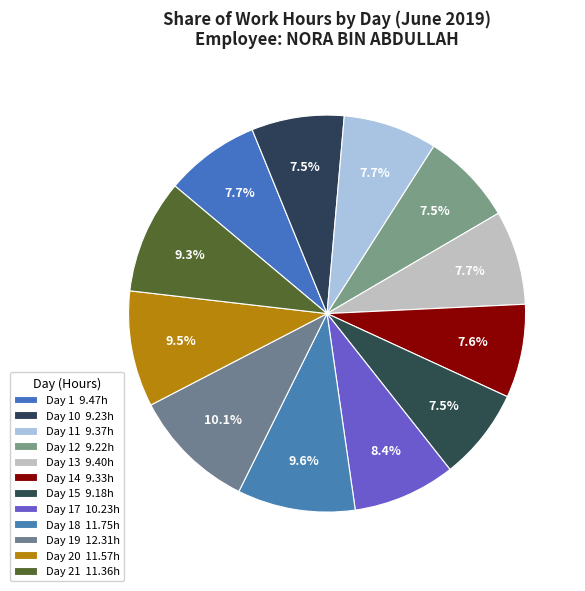

Count the number of slices in the pie.

12